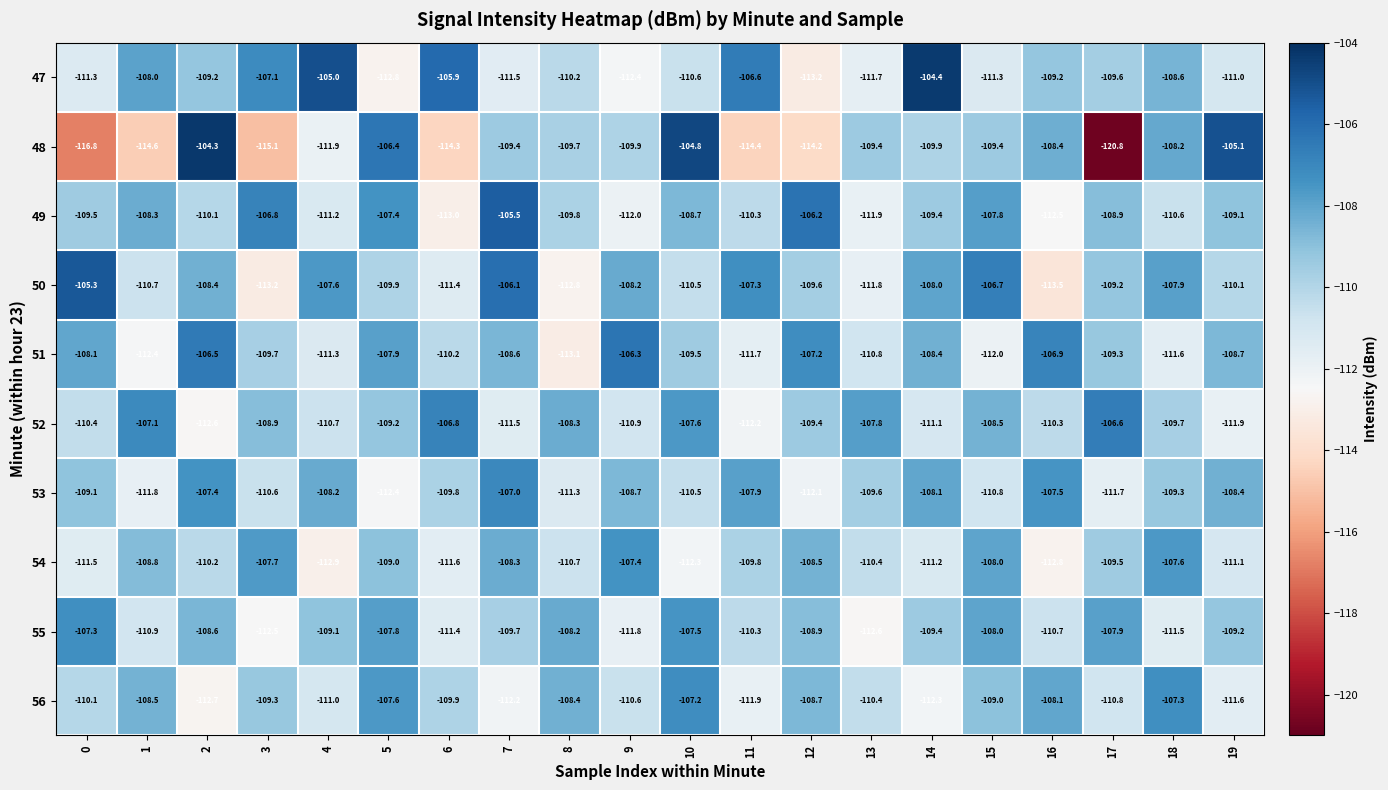

The value of 55 at 16 is -110.7. True or false?

True